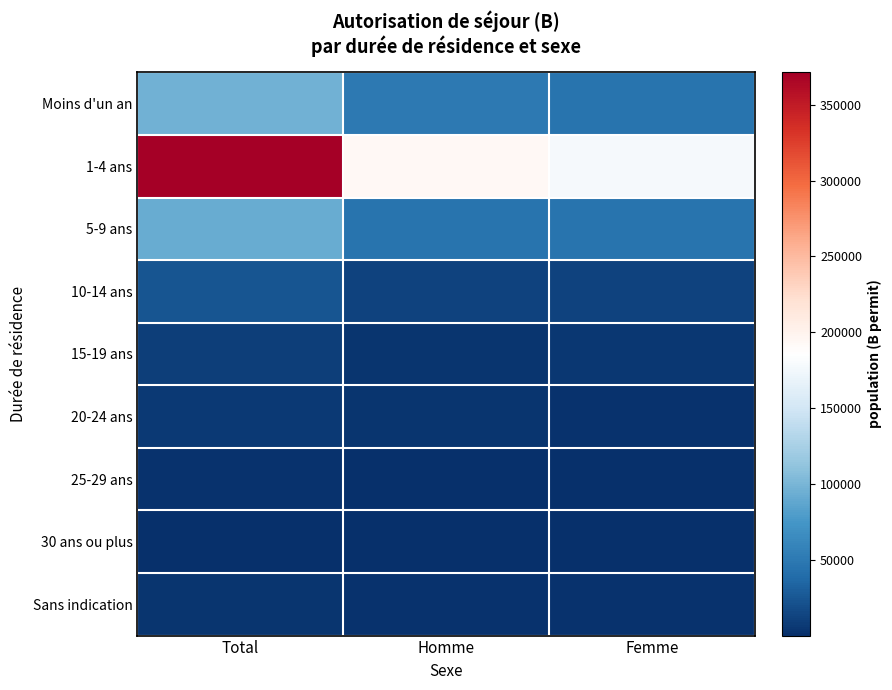

Which series changed the most between Homme and Femme?

1-4 ans